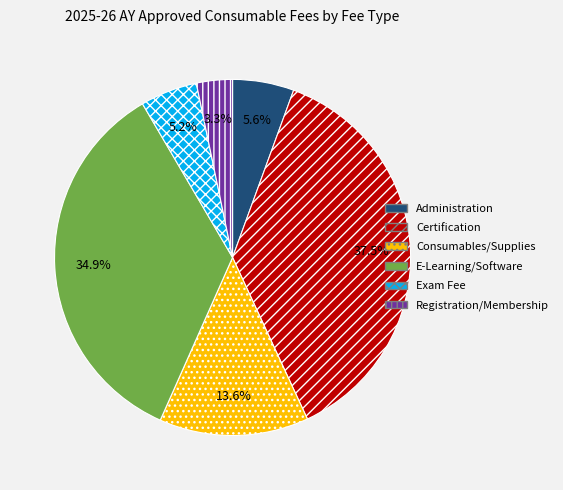

To the nearest percent, what is the difference between the largest and smallest slice percentages?

34%